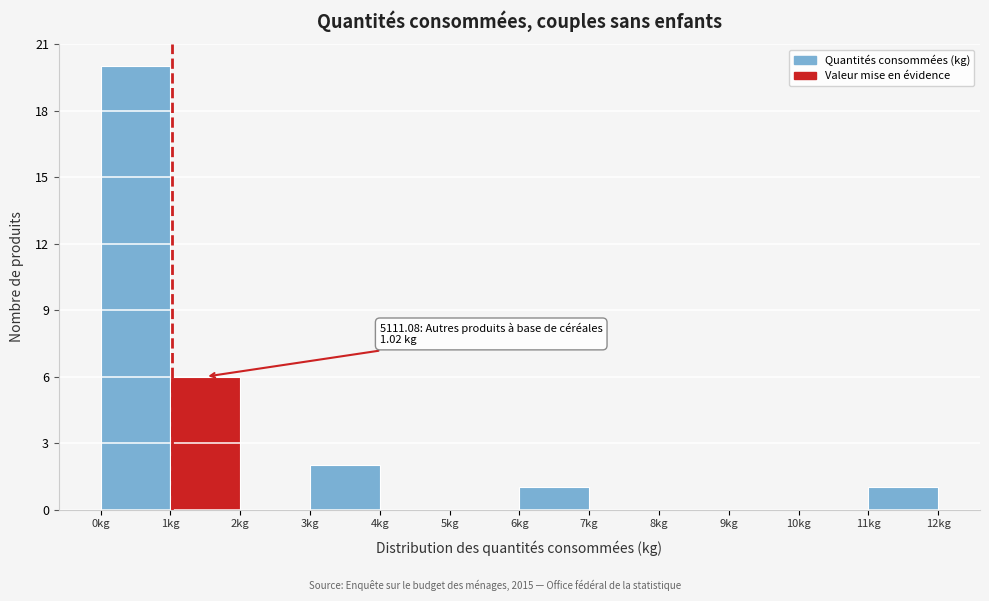

Which range on the x-axis has the tallest bar?

0 to 1